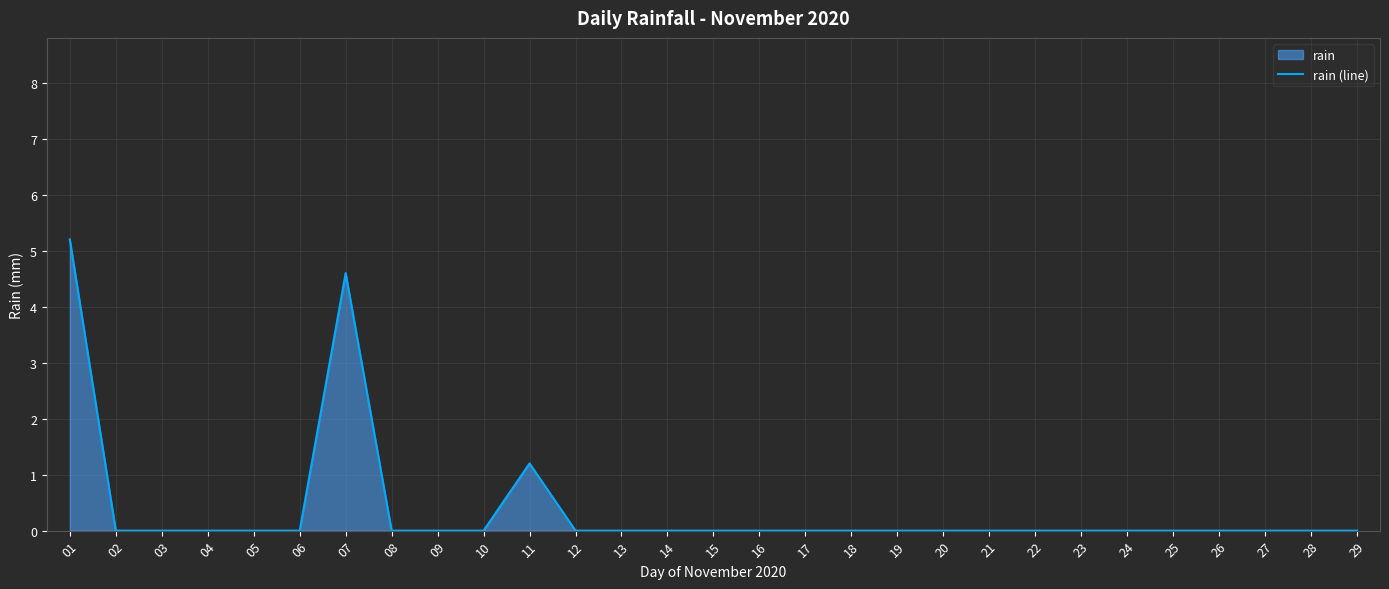

The value at 18 is 2.5. True or false?

False